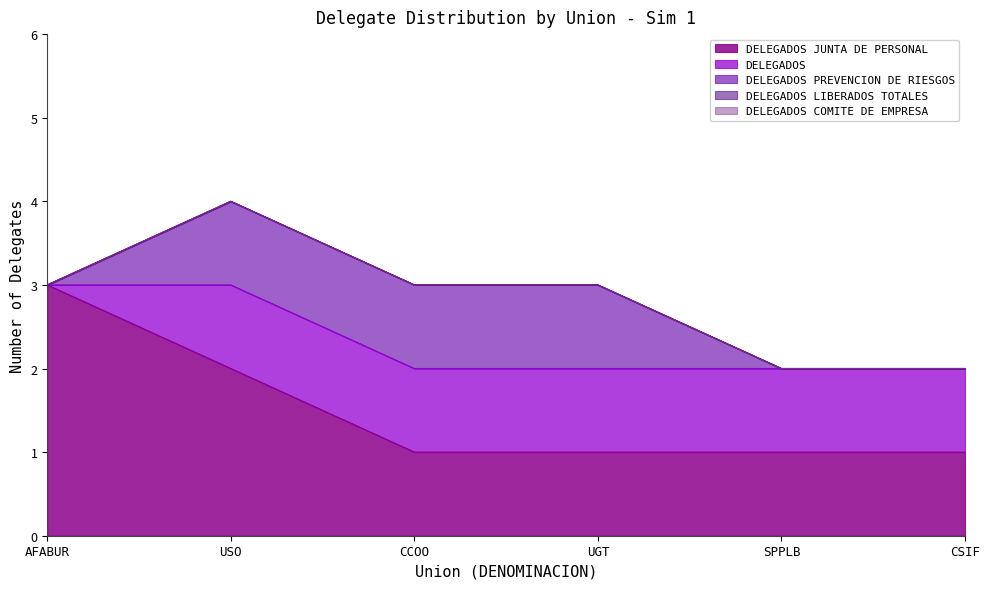

True or false: DELEGADOS and DELEGADOS LIBERADOS TOTALES cross at least once.

False